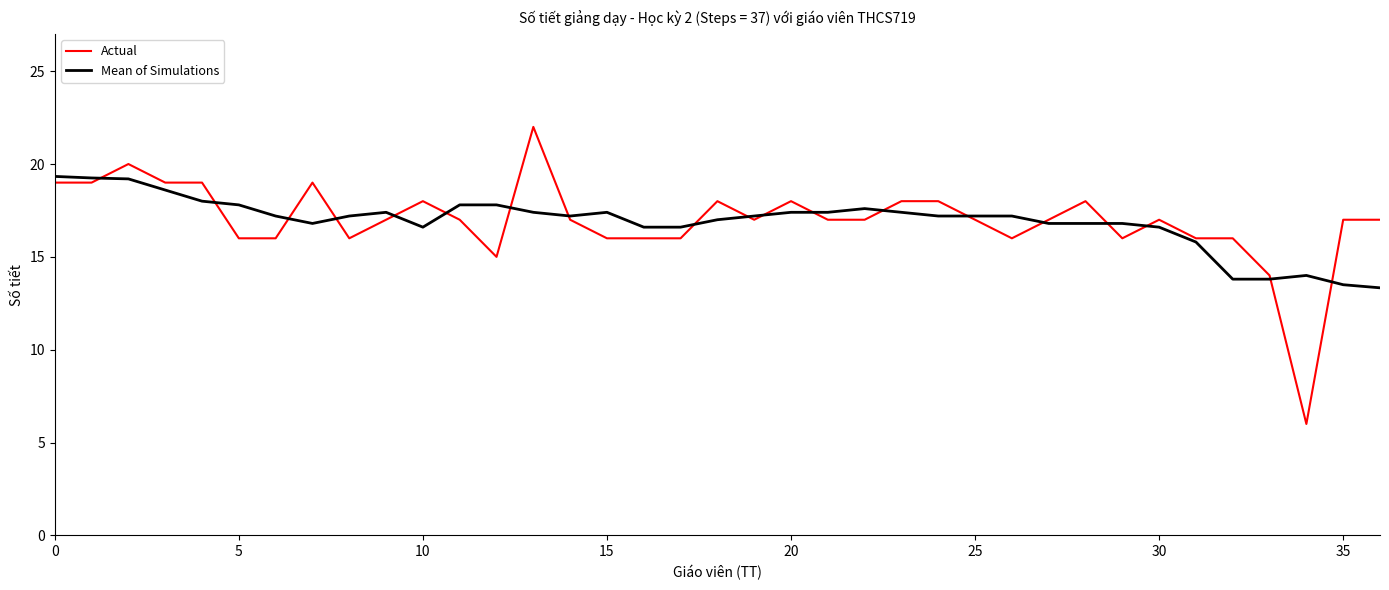

List the series in order of their peak value, highest first.

Actual, Mean of Simulations